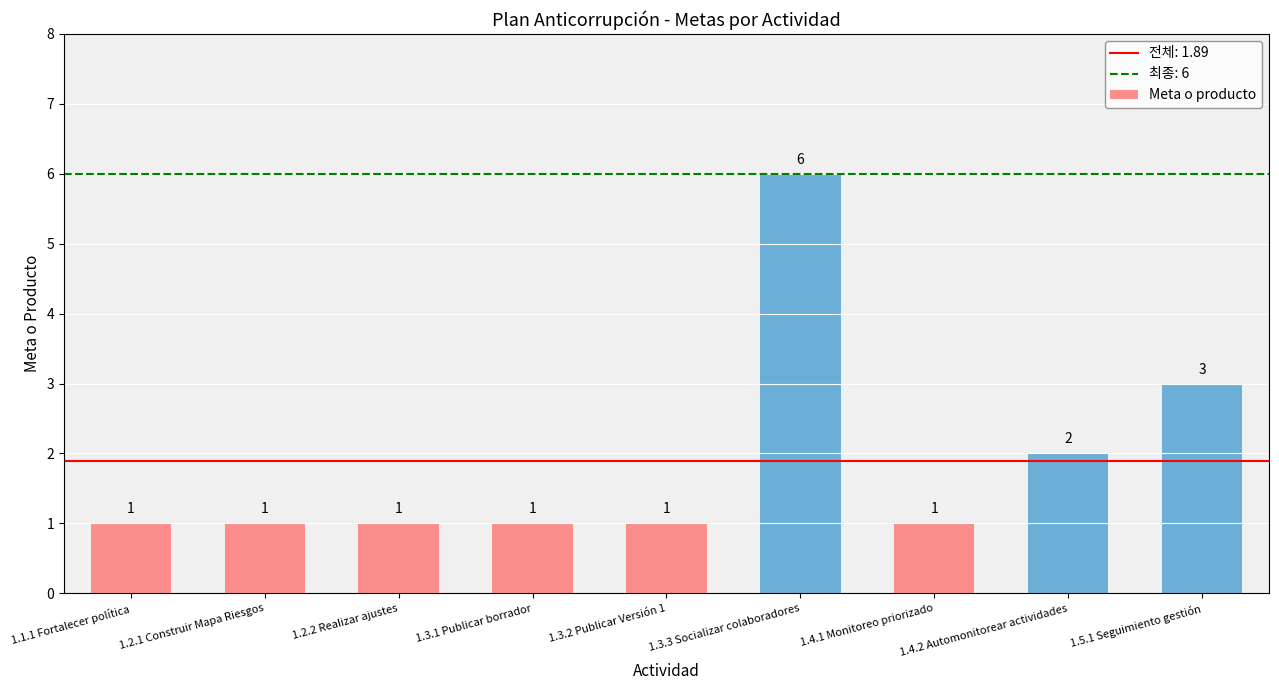

What is the change in value from 1.3.3 Socializar colaboradores to 1.4.2 Automonitorear actividades?

-4